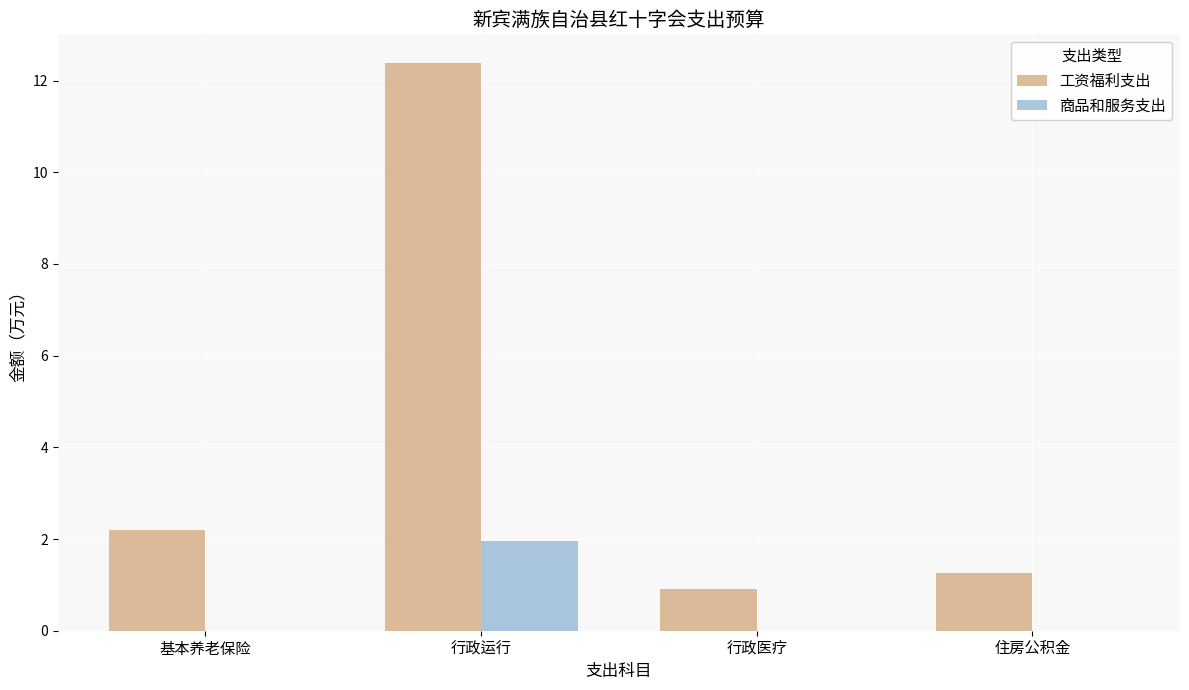

What is the sum of the 工资福利支出 values at 住房公积金 and 基本养老保险?

3.4